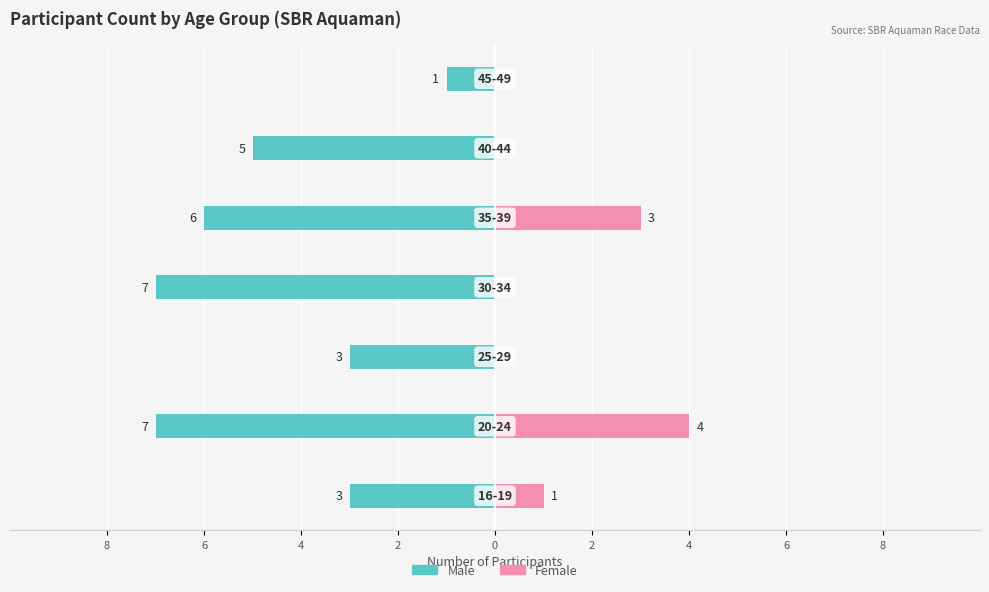

The value of Female at 2 is -2. True or false?

False